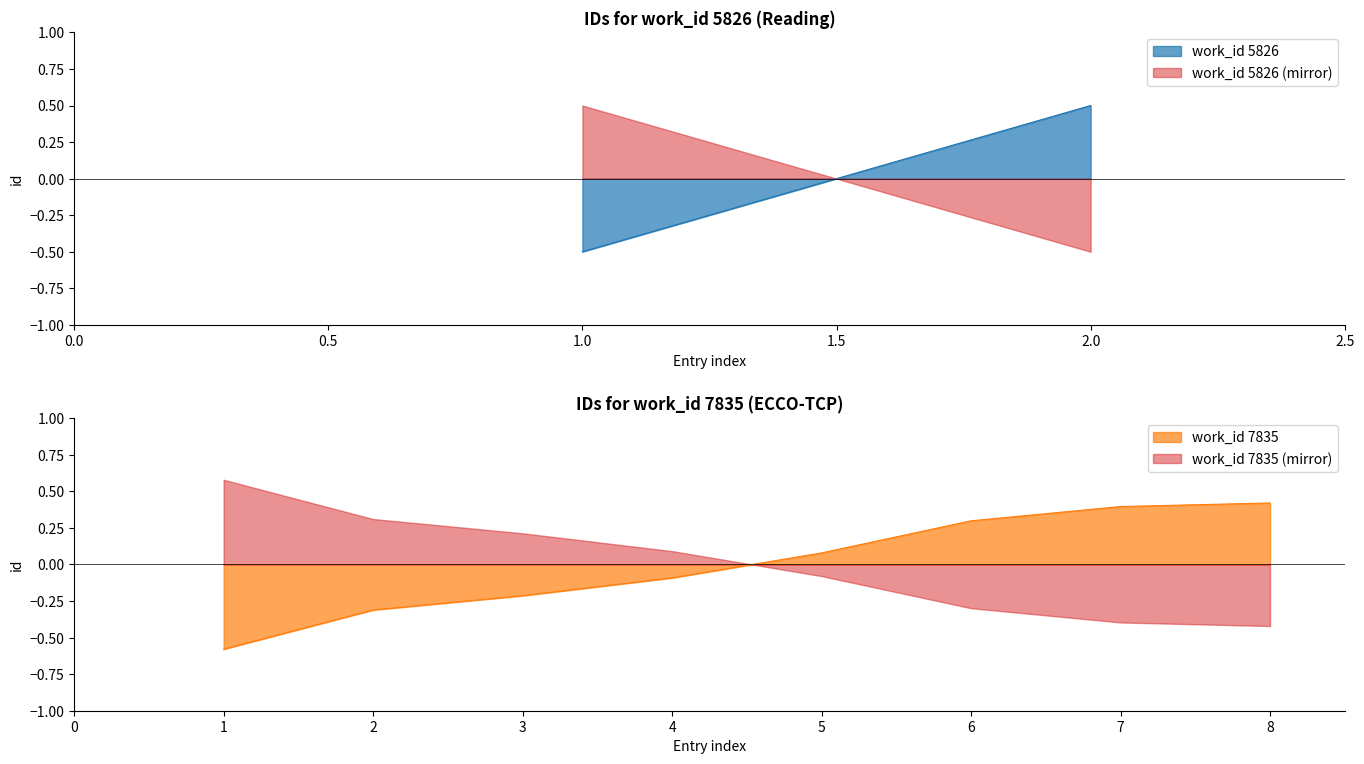

How many values are below zero?

4